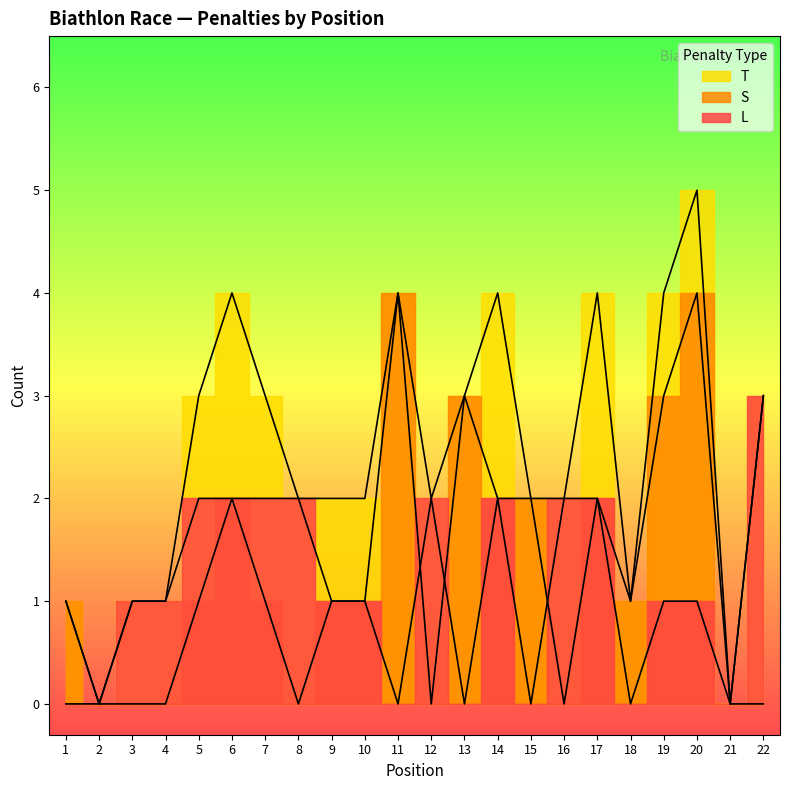

What is the difference between the maximum and minimum values in the S series?

4